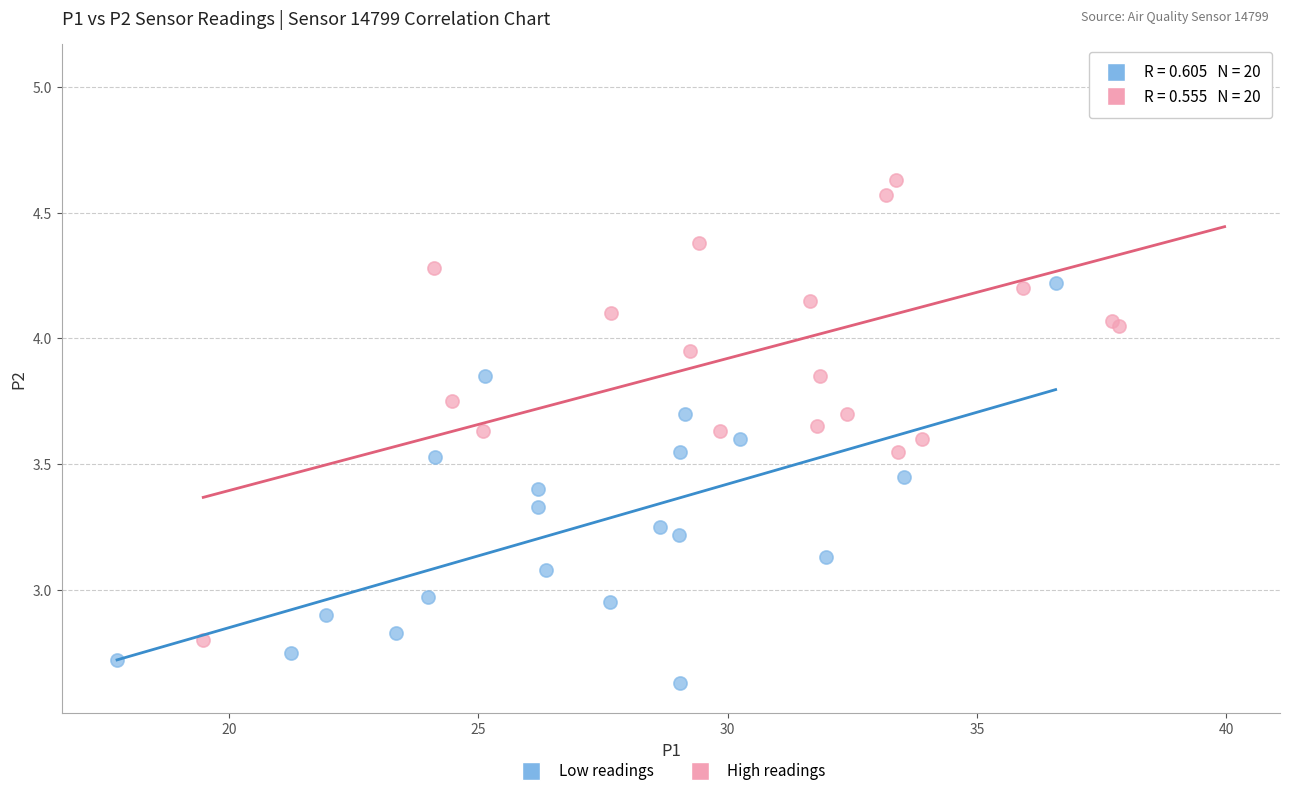

Which series has the widest spread of Y values?

High readings